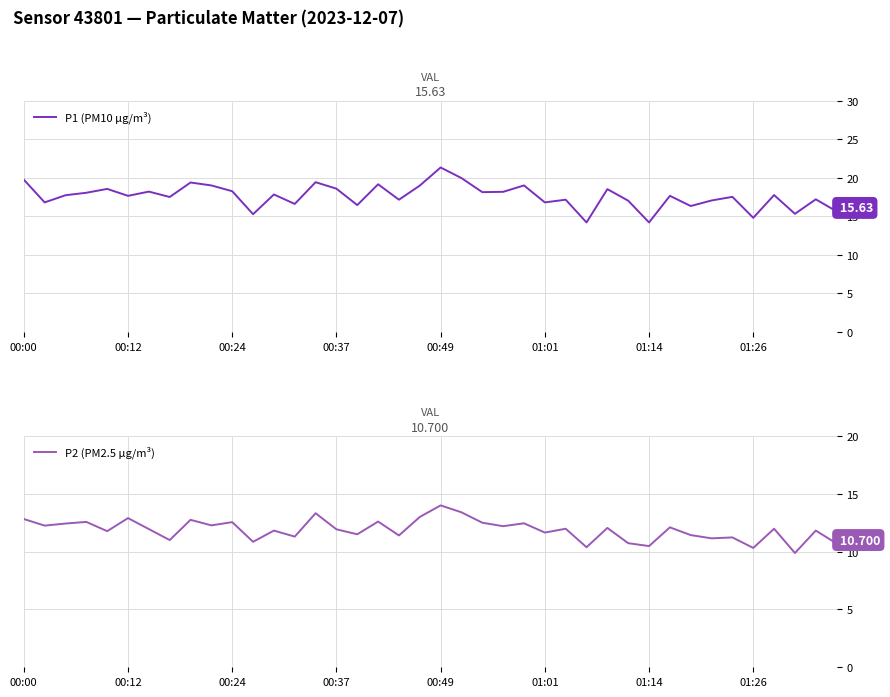

What is the minimum value for P2 (PM2.5 µg/m³)?

9.9